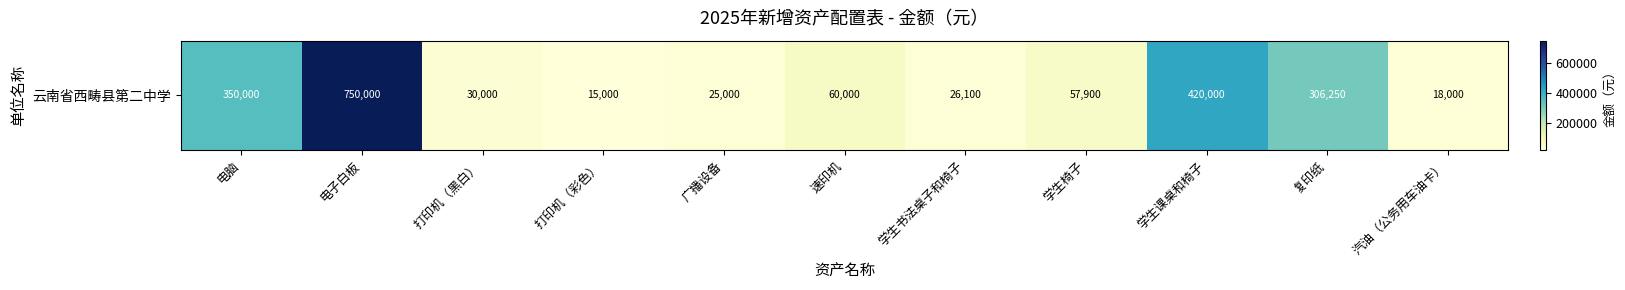

The chart shows a value of 350000 at 电脑. True or false?

True